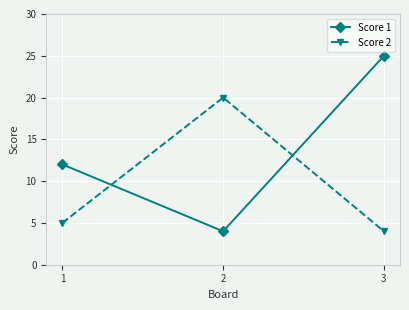

The Score 1 series shows 16 at 3. True or false?

False